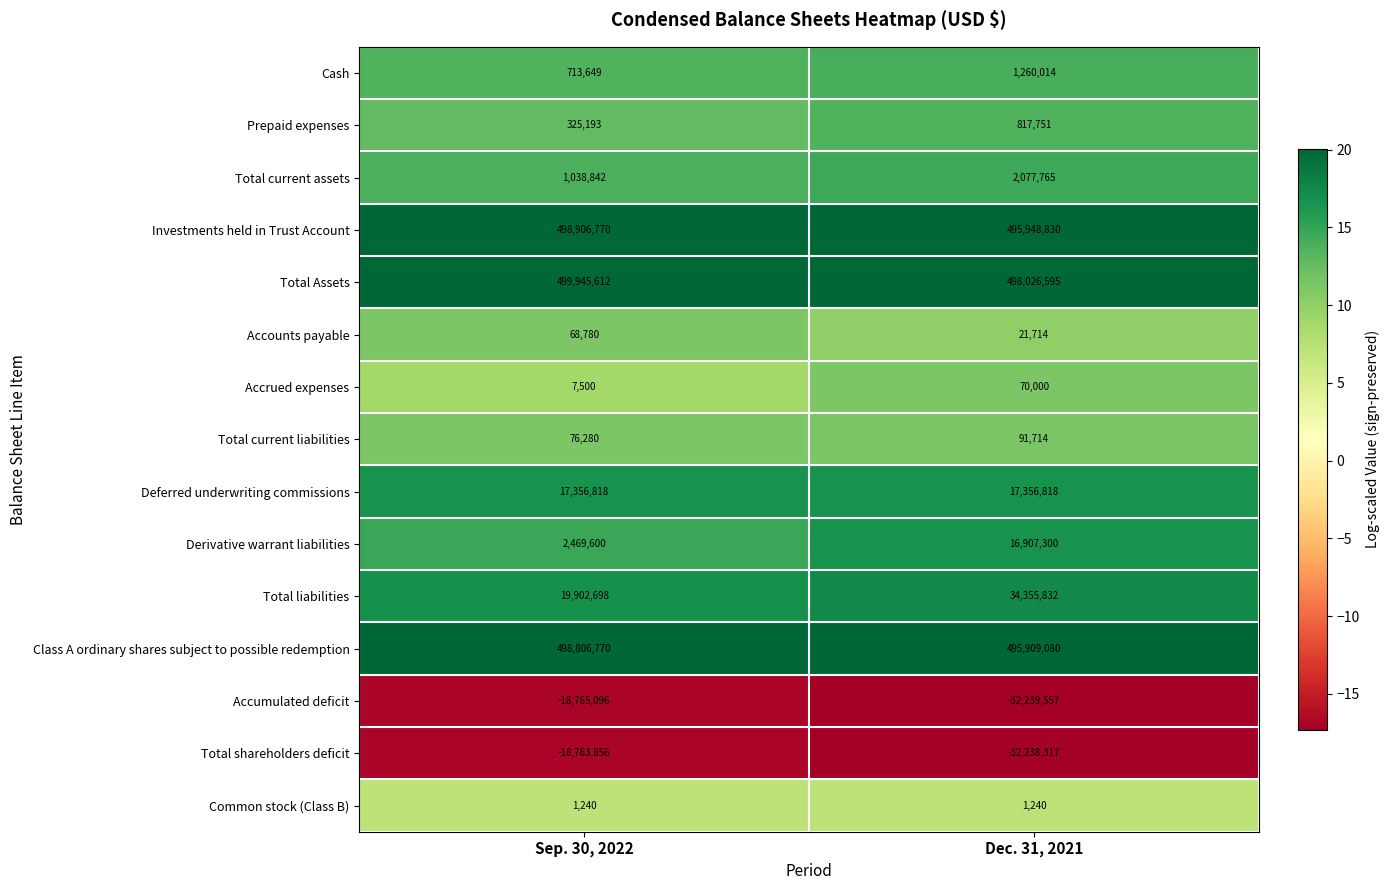

What is the total value across all series at Sep. 30, 2022?

1502090800